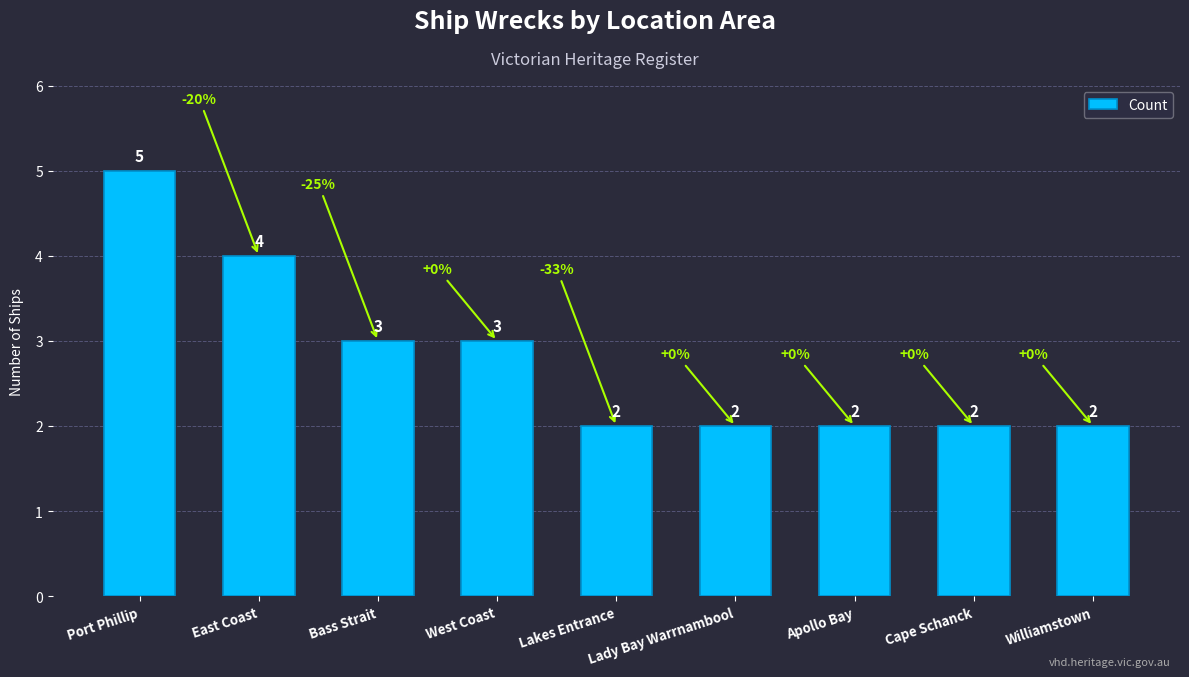

What is the label of the 5th bar from the left?

Lakes Entrance